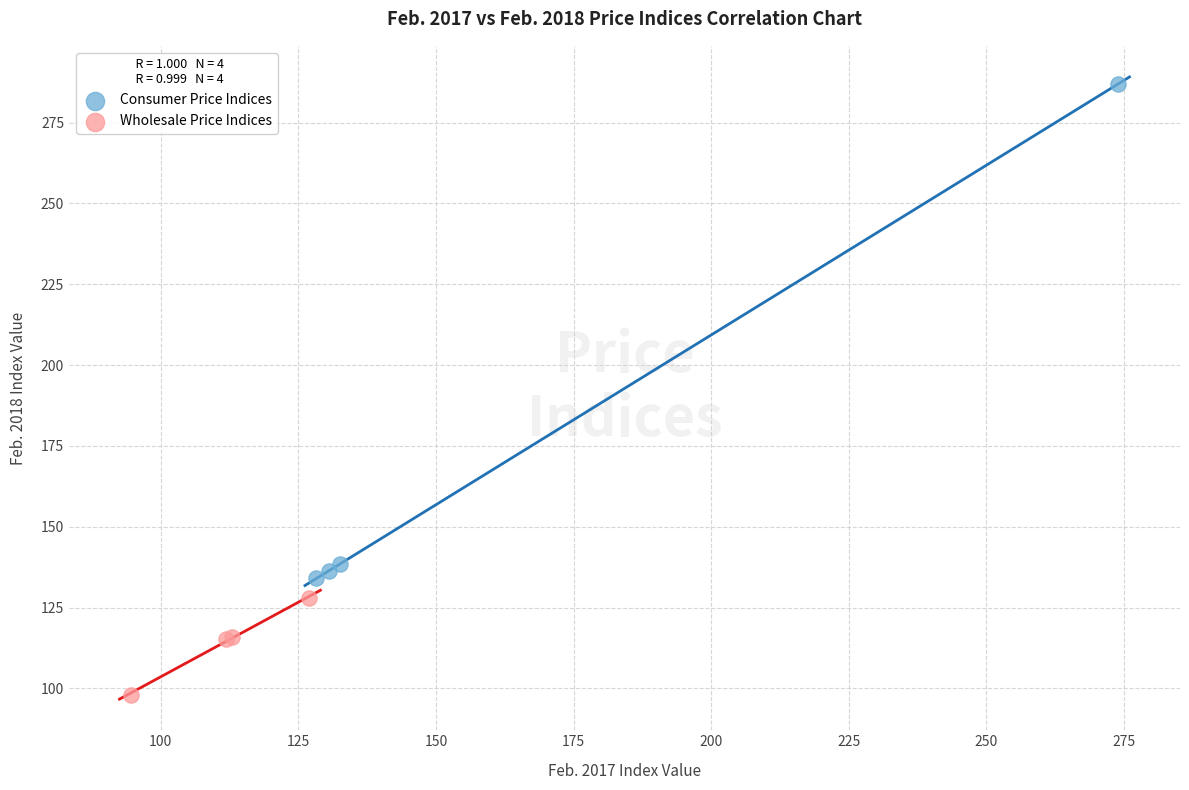

Which series reaches the maximum Y coordinate?

Consumer Price Indices